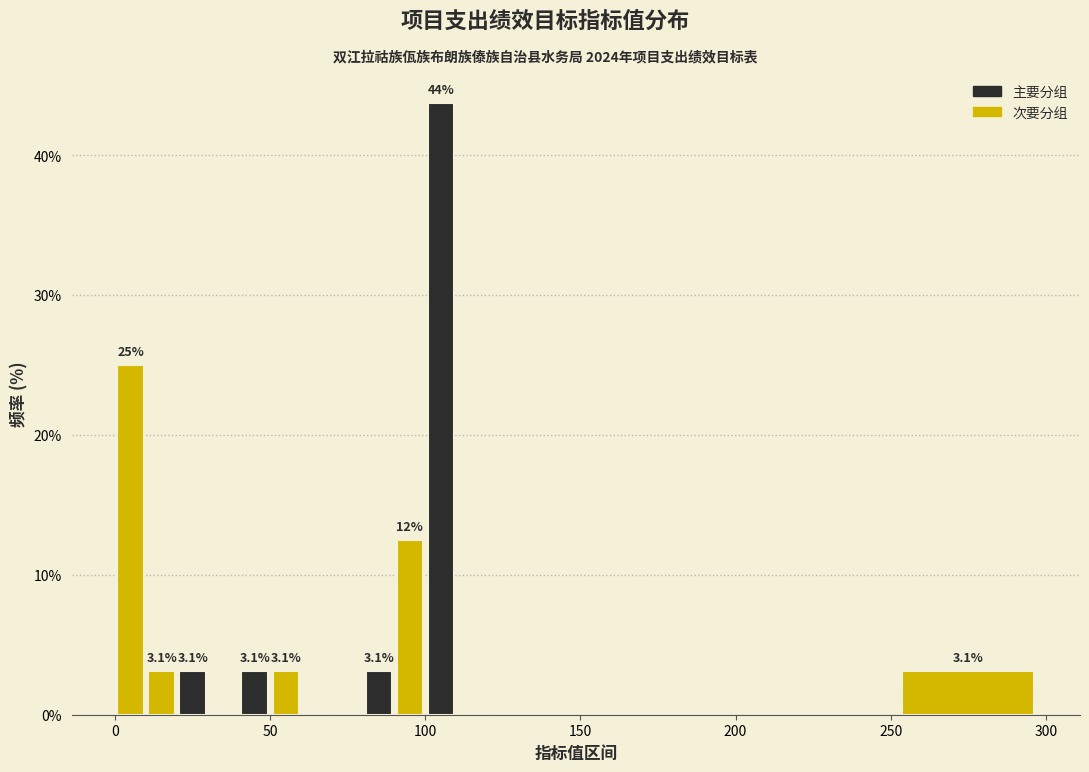

Around what value on the x-axis is the tallest bar? Give the approximate position of its centre, as read against the axis.

105